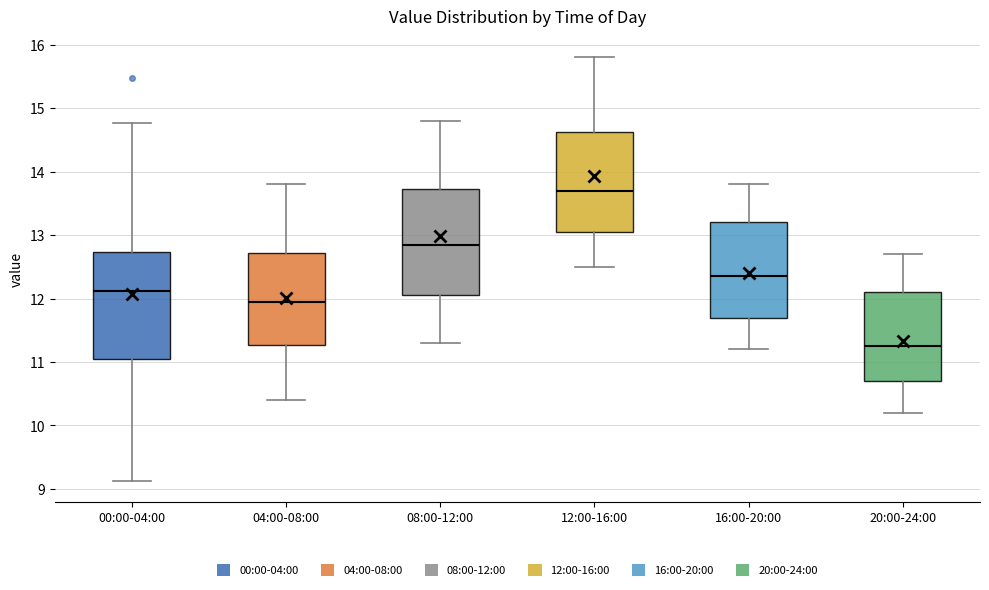

Reading left to right, read every box against the y-axis: the position of its median line, the range the box covers, and the ends of its whiskers. The values are not printed on the chart, so give them approximately, as read against the axis.

00:00-04:00: median 12.1, box 11.1 to 12.7, whiskers 9.1 to 14.8
04:00-08:00: median 12.0, box 11.3 to 12.7, whiskers 10.4 to 13.8
08:00-12:00: median 12.9, box 12.1 to 13.7, whiskers 11.3 to 14.8
12:00-16:00: median 13.7, box 13.1 to 14.6, whiskers 12.5 to 15.8
16:00-20:00: median 12.4, box 11.7 to 13.2, whiskers 11.2 to 13.8
20:00-24:00: median 11.3, box 10.7 to 12.1, whiskers 10.2 to 12.7